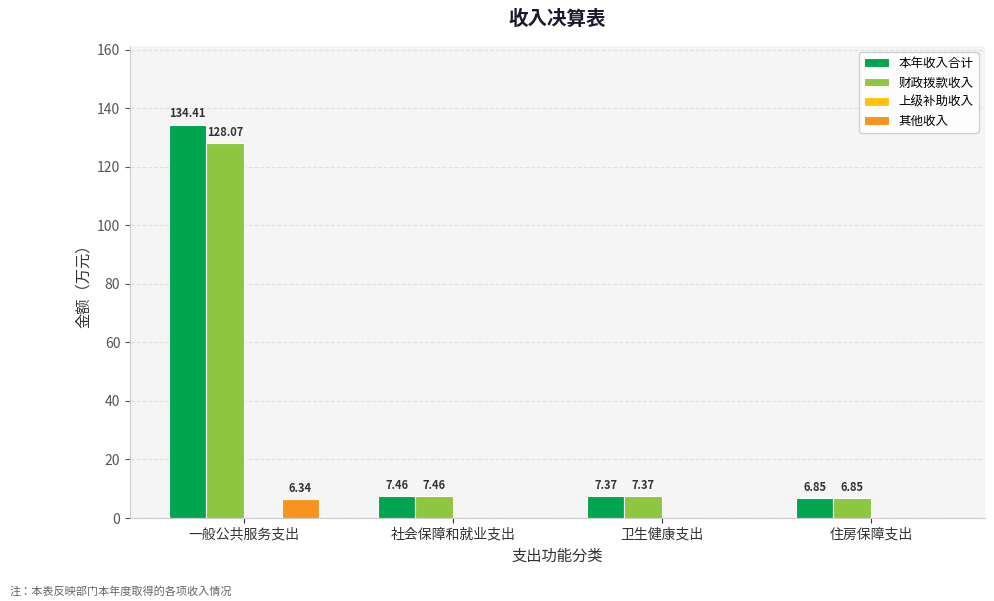

Which series has the largest total across all categories?

本年收入合计